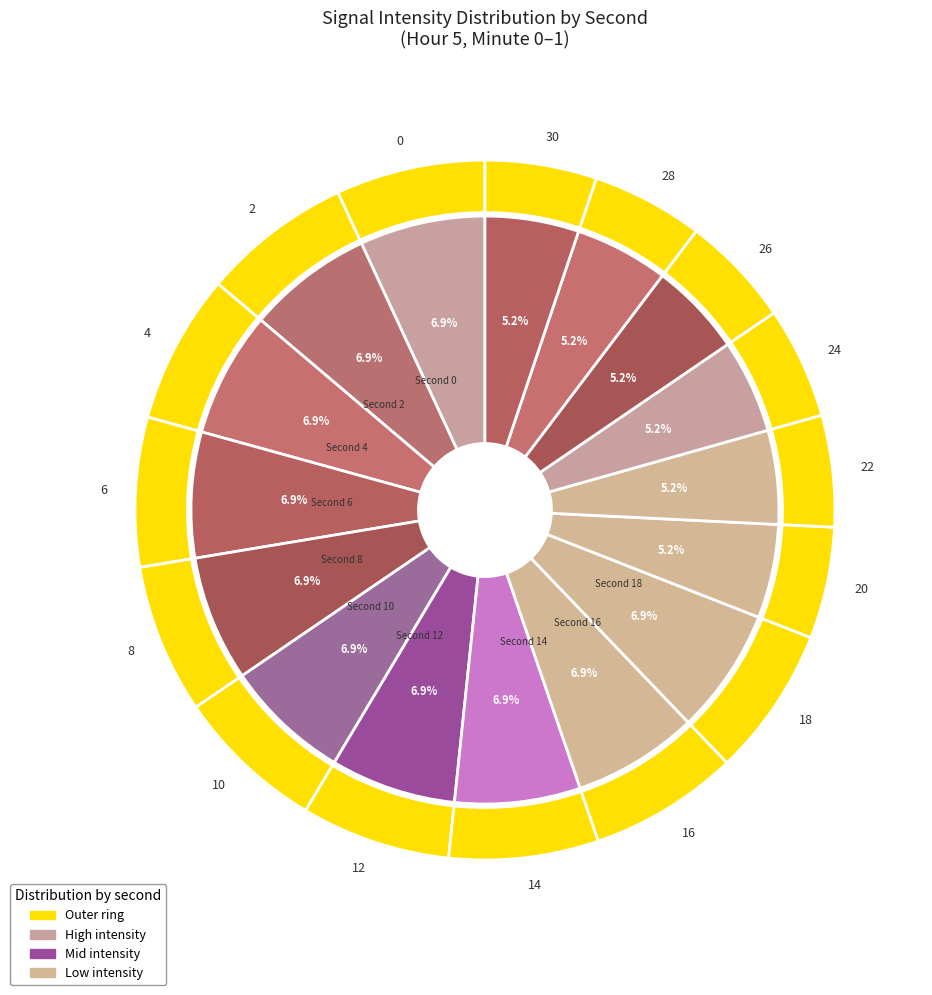

Combined, do 14 and 18 account for over 50%?

No